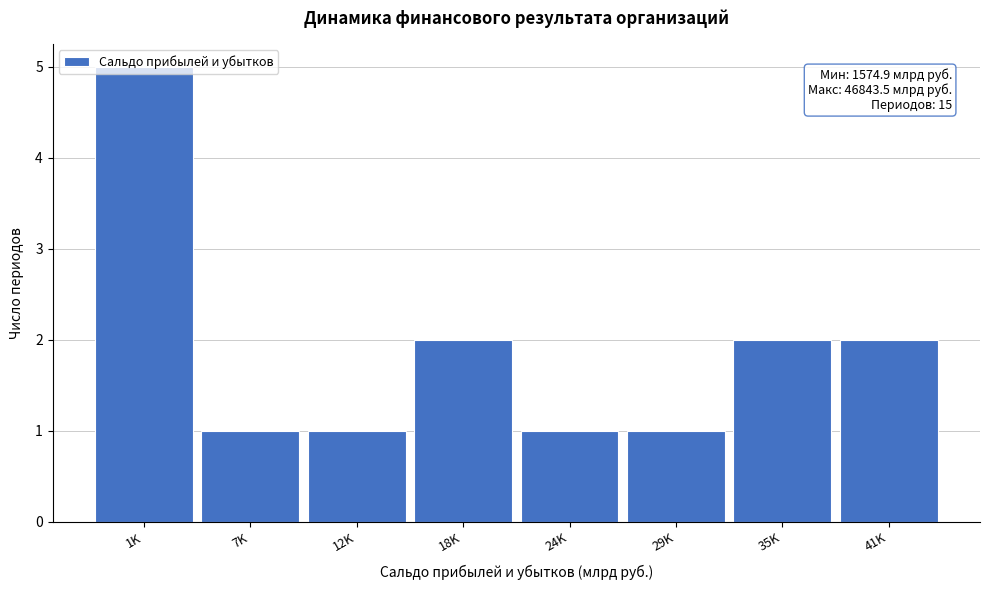

Which category has the highest value across all series?

1K